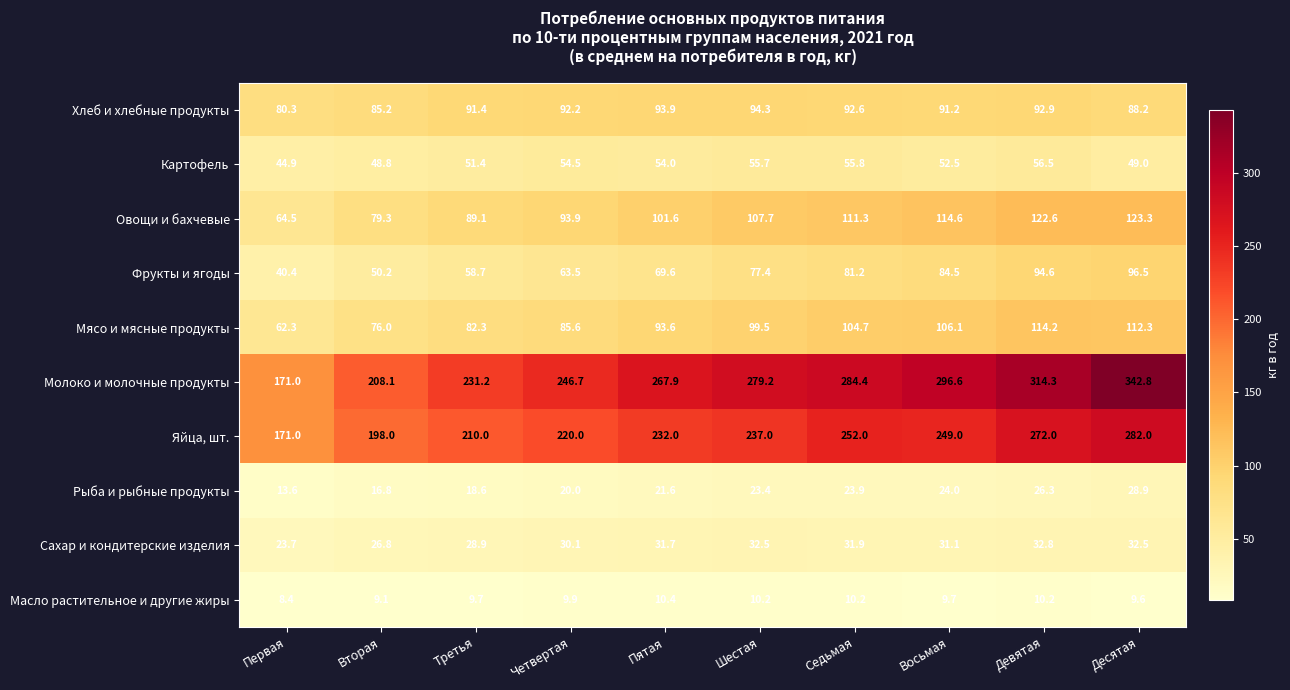

What is the difference between the highest and lowest values at Седьмая?

274.2